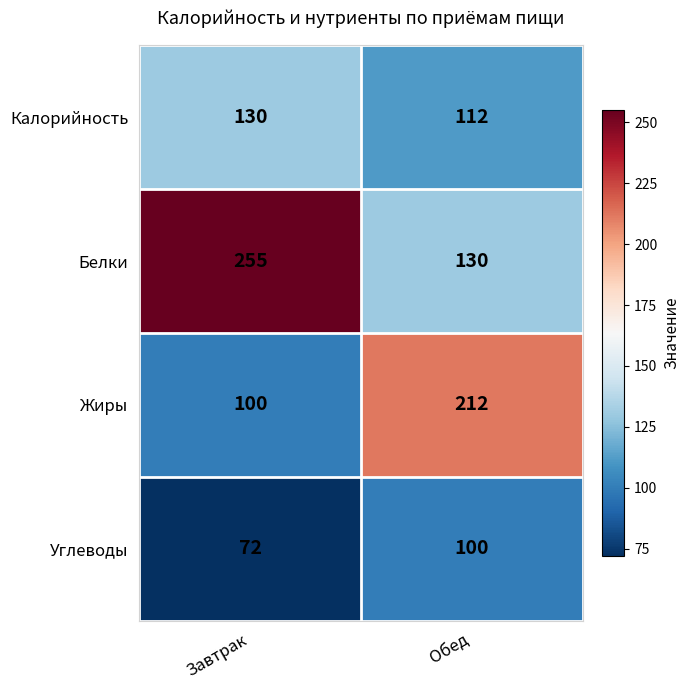

Which series has the largest range (max minus min)?

Белки